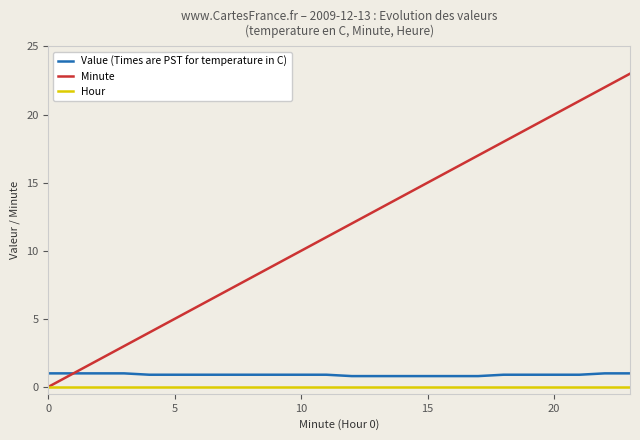

Which series has the widest spread of values?

Minute